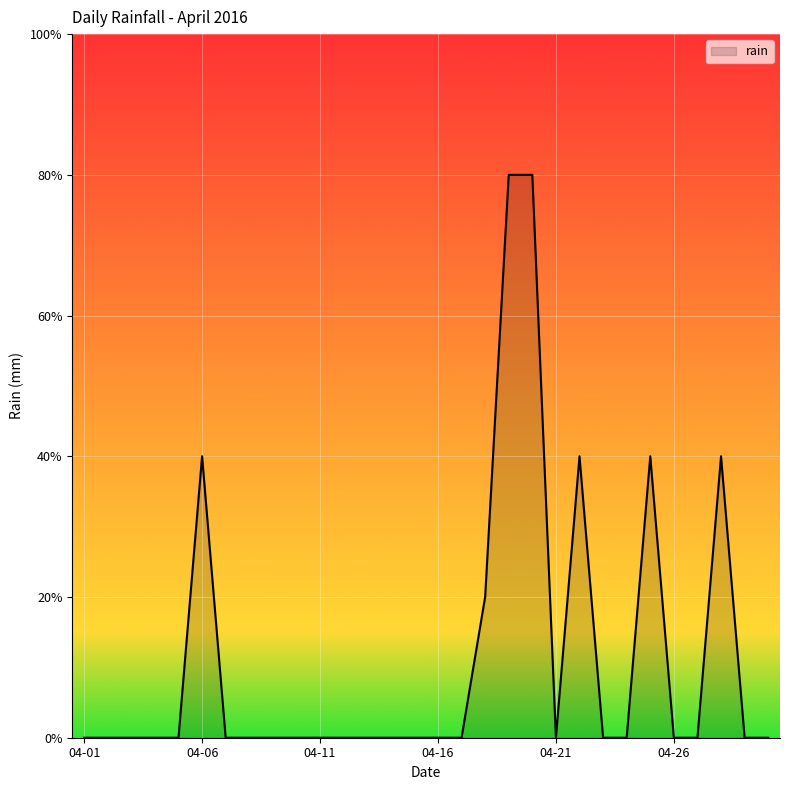

Reading left to right, what are all the values shown in this chart?

2016-04-01=0.0	2016-04-02=0.0	2016-04-03=0.0	2016-04-04=0.0	2016-04-05=0.0	2016-04-06=0.4	2016-04-07=0.0	2016-04-08=0.0	2016-04-09=0.0	2016-04-10=0.0	2016-04-11=0.0	2016-04-12=0.0	2016-04-13=0.0	2016-04-14=0.0	2016-04-15=0.0	2016-04-16=0.0	2016-04-17=0.0	2016-04-18=0.2	2016-04-19=0.8	2016-04-20=0.8	2016-04-21=0.0	2016-04-22=0.4	2016-04-23=0.0	2016-04-24=0.0	2016-04-25=0.4	2016-04-26=0.0	2016-04-27=0.0	2016-04-28=0.4	2016-04-29=0.0	2016-04-30=0.0